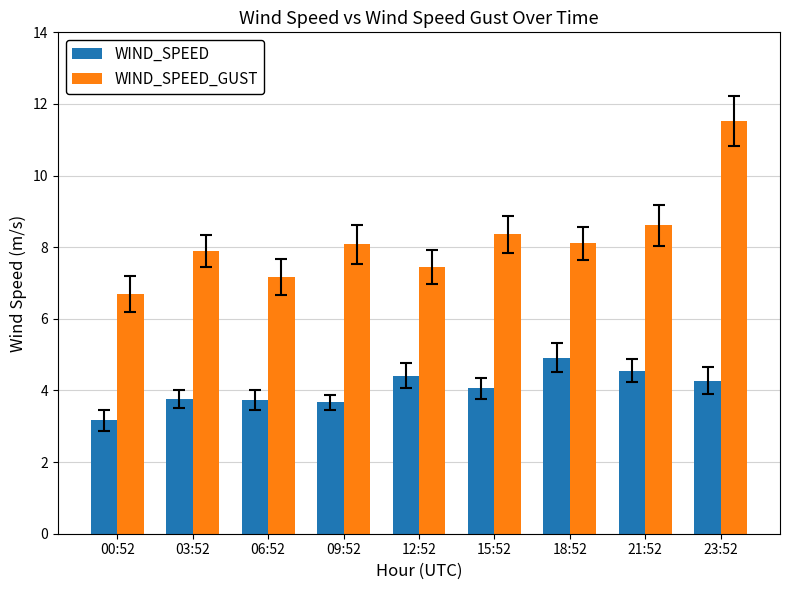

Which series has the widest spread of values?

WIND_SPEED_GUST